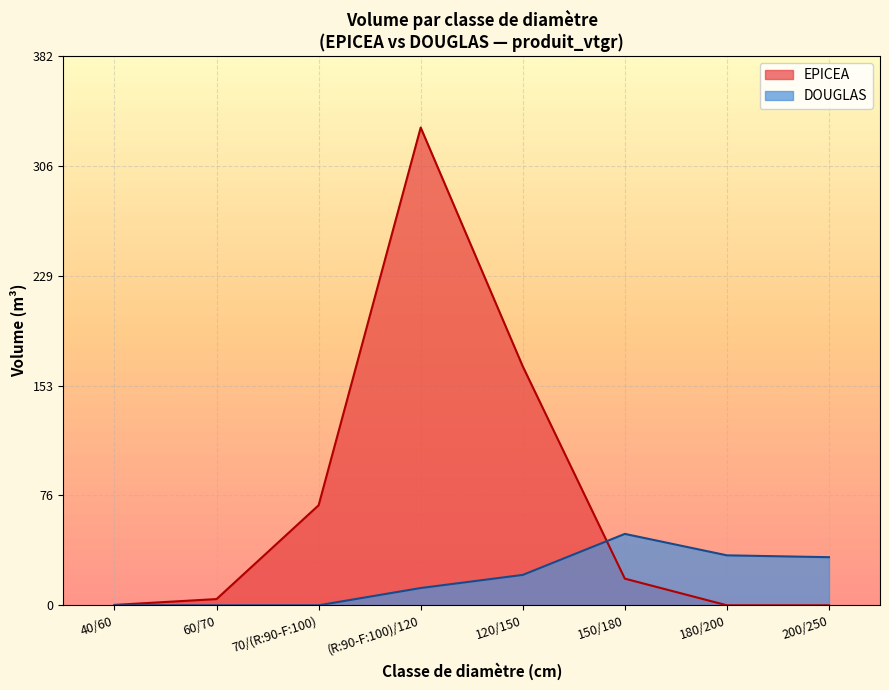

How many lines are shown in the chart?

2